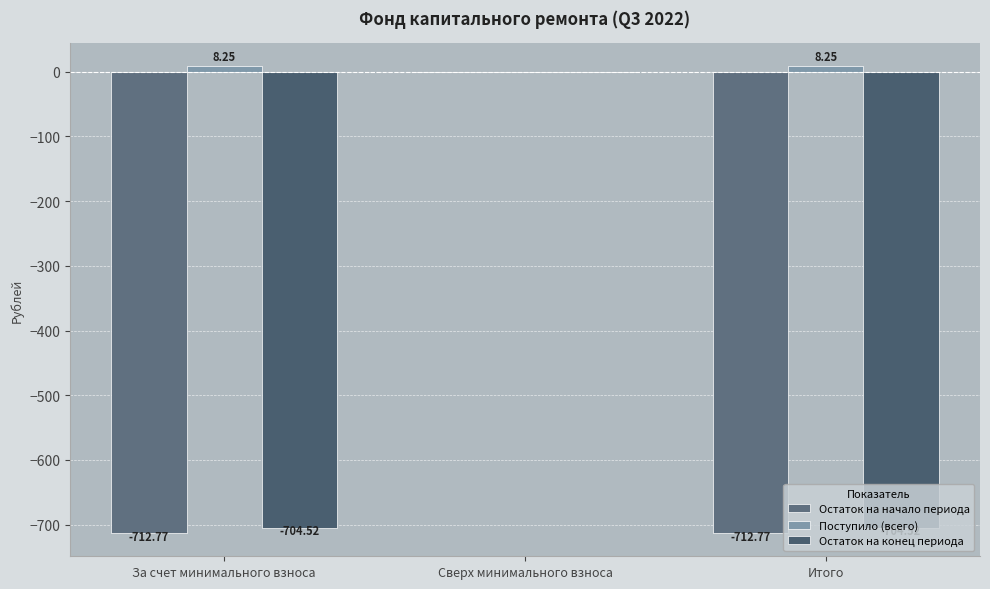

True or false: Остаток на начало периода has a value of -712.8 at За счет минимального взноса.

True